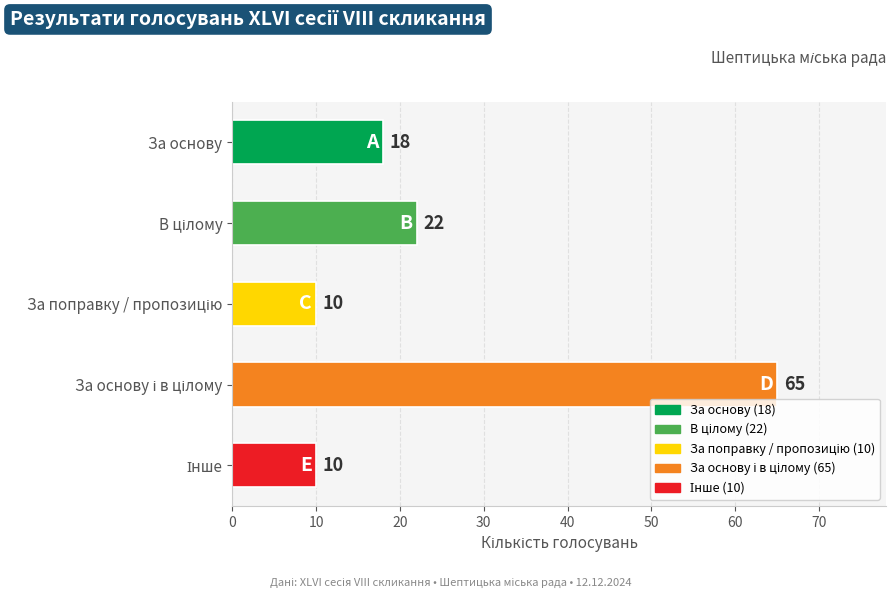

Reading top to bottom, list all the values displayed in this chart.

18	22	10	65	10